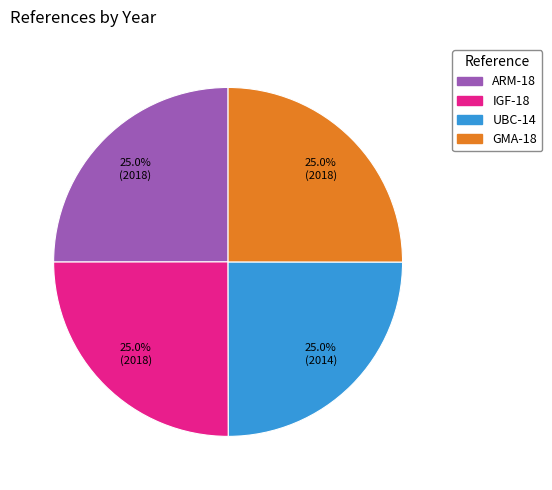

Is there any slice that represents more than half of the pie?

No